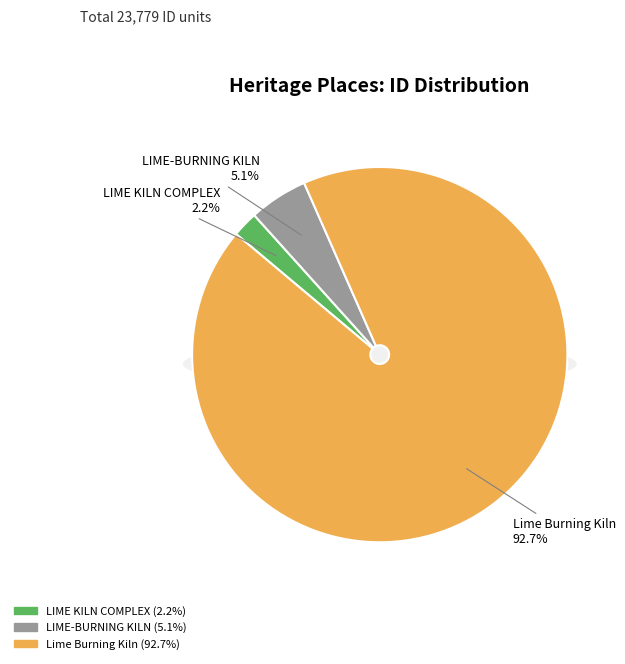

Between LIME KILN COMPLEX and Lime Burning Kiln, which is larger?

Lime Burning Kiln